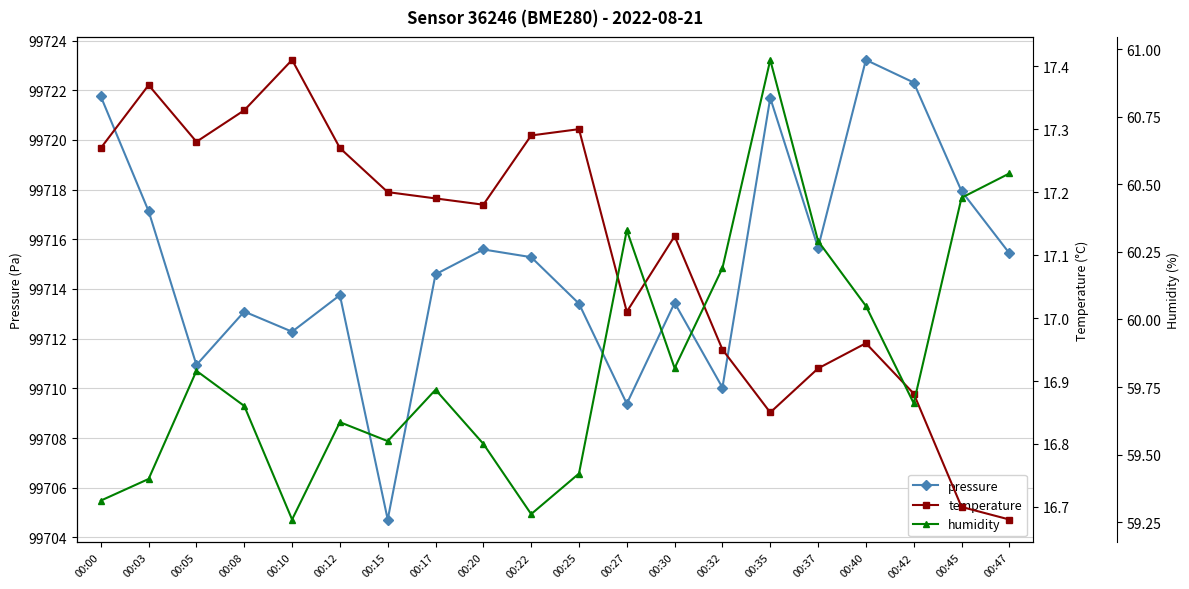

Which series has the widest spread of values?

pressure